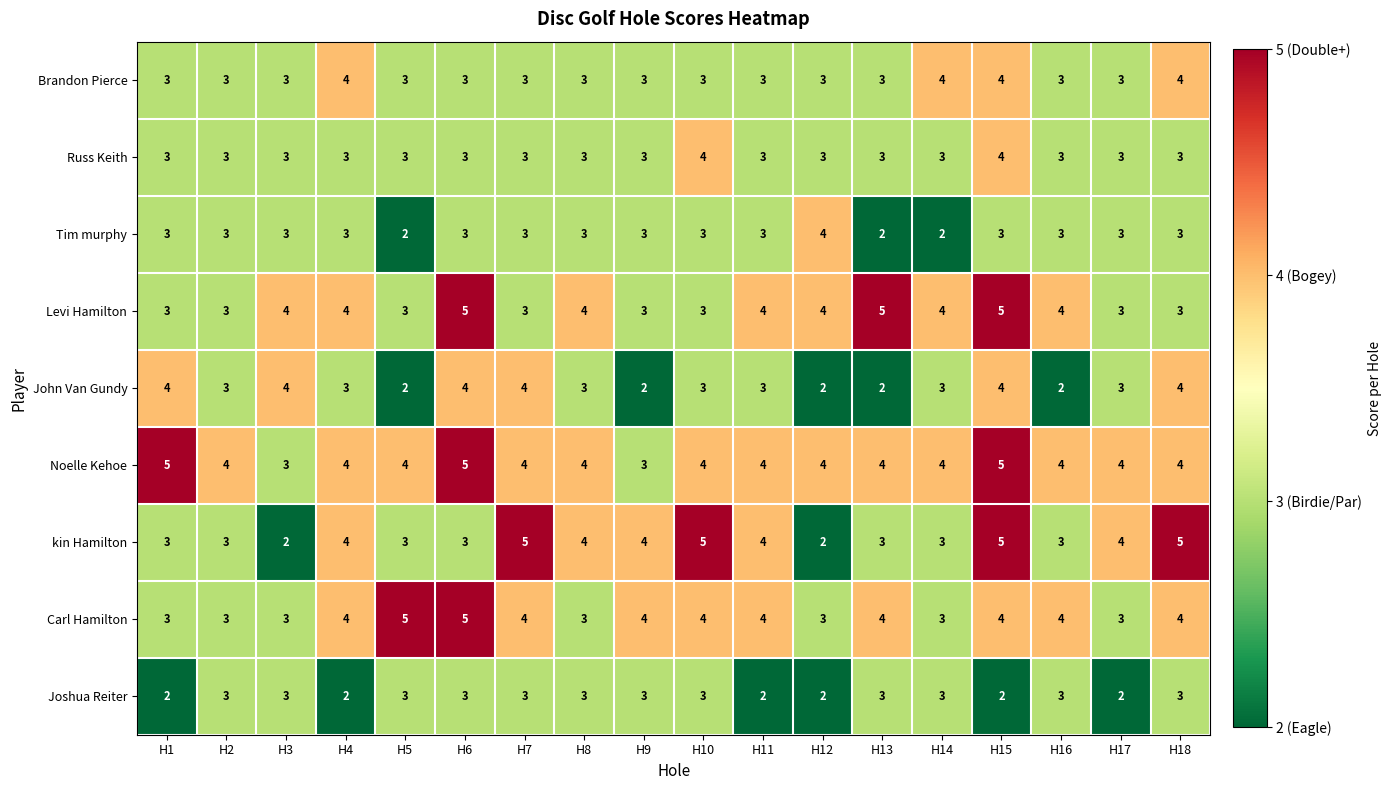

What is the total value across all series at H6?

34